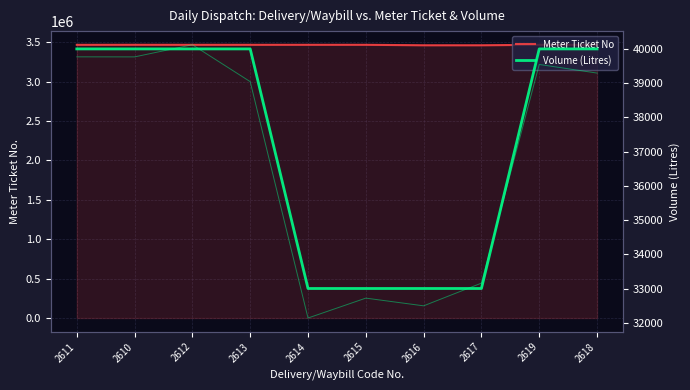

The Volume (Litres) series shows 40000 at 2610. True or false?

True